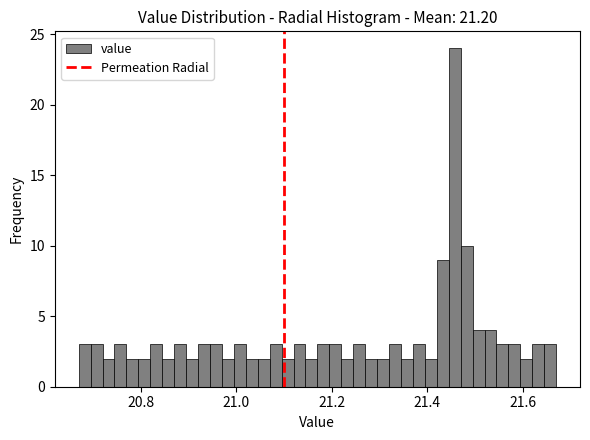

Around what value on the x-axis is the tallest bar? Give the approximate position of its centre, as read against the axis.

21.46